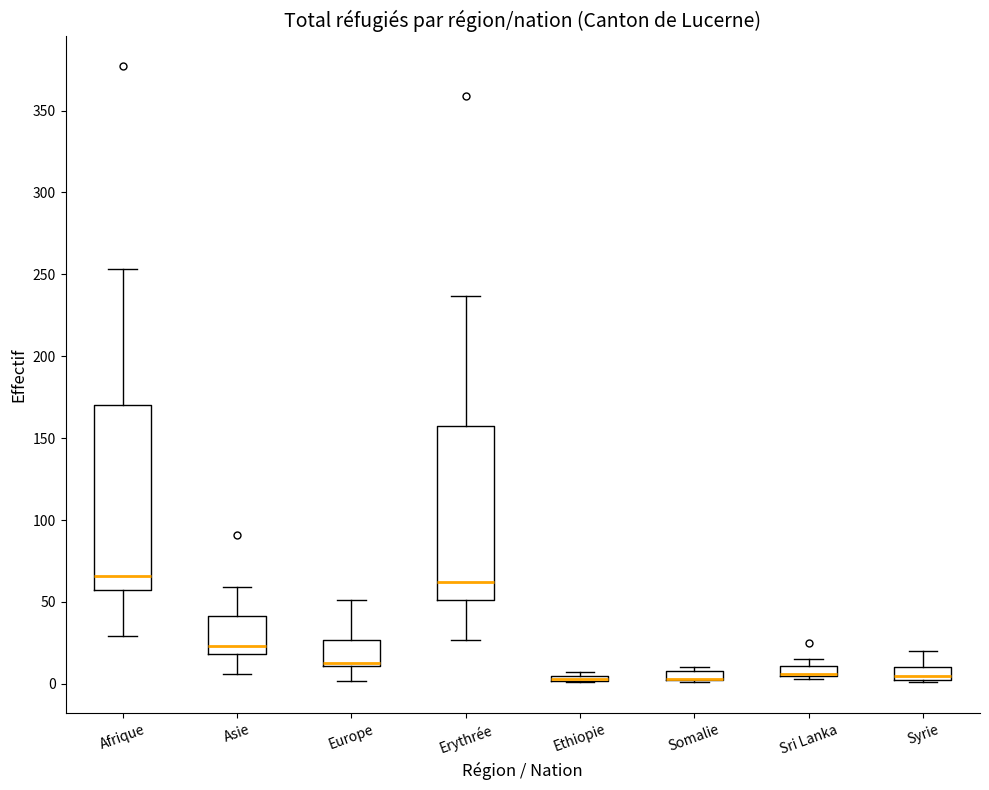

Where is the lower edge of the box for Somalie on the y-axis? The values are not printed on the chart, so give them approximately, as read against the axis.

5